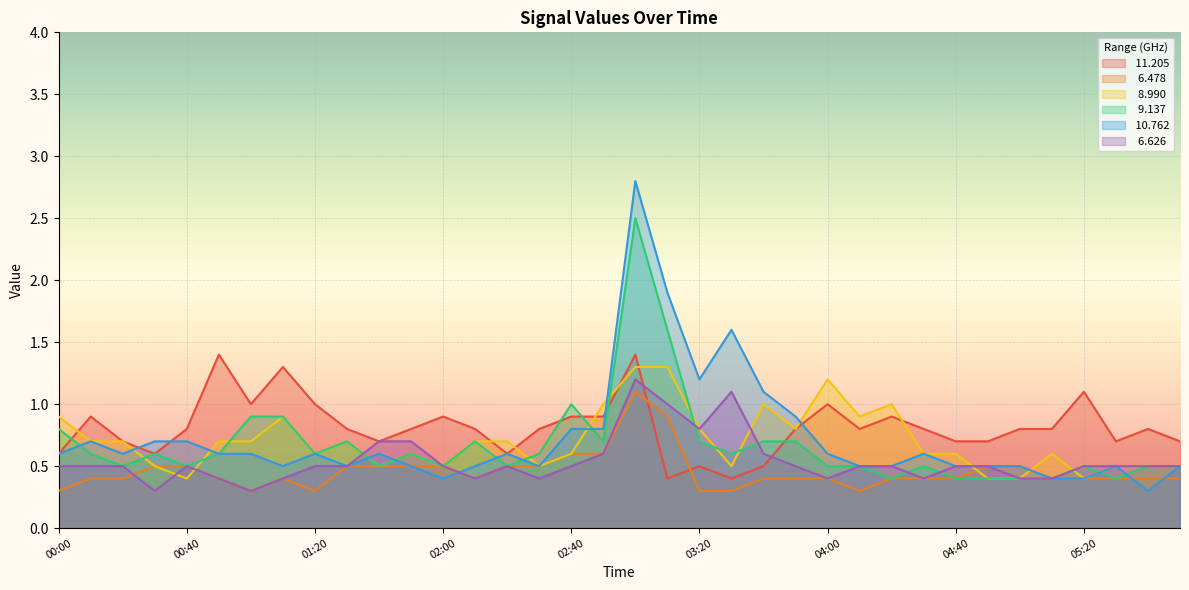

At which category does the chart reach its minimum across all series?

00:00